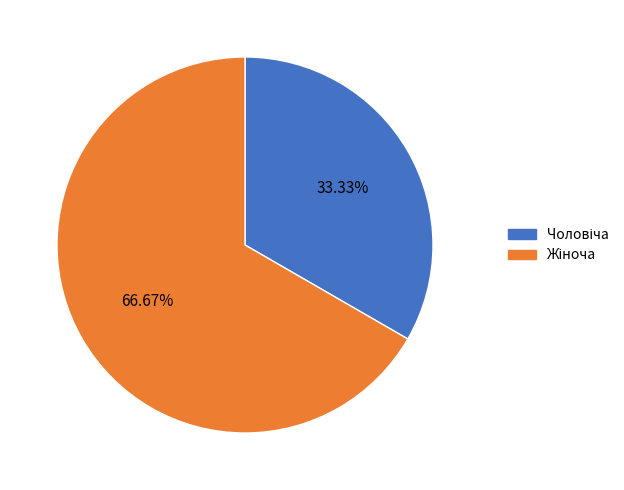

Is there a majority slice in this chart?

Yes